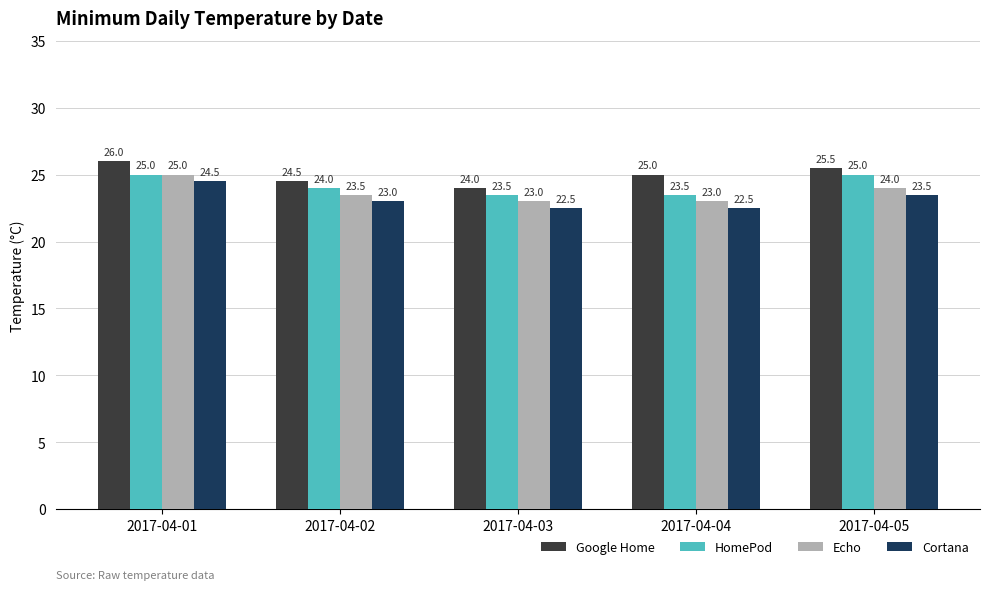

How many values in the Echo series exceed 23?

3